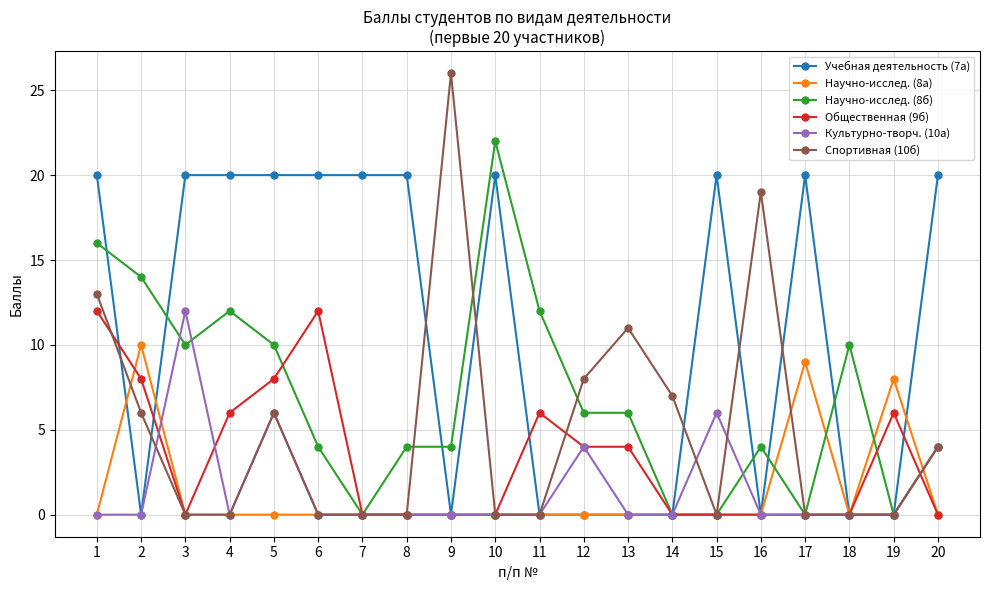

The Спортивная (10б) series shows 0 at 18. True or false?

True